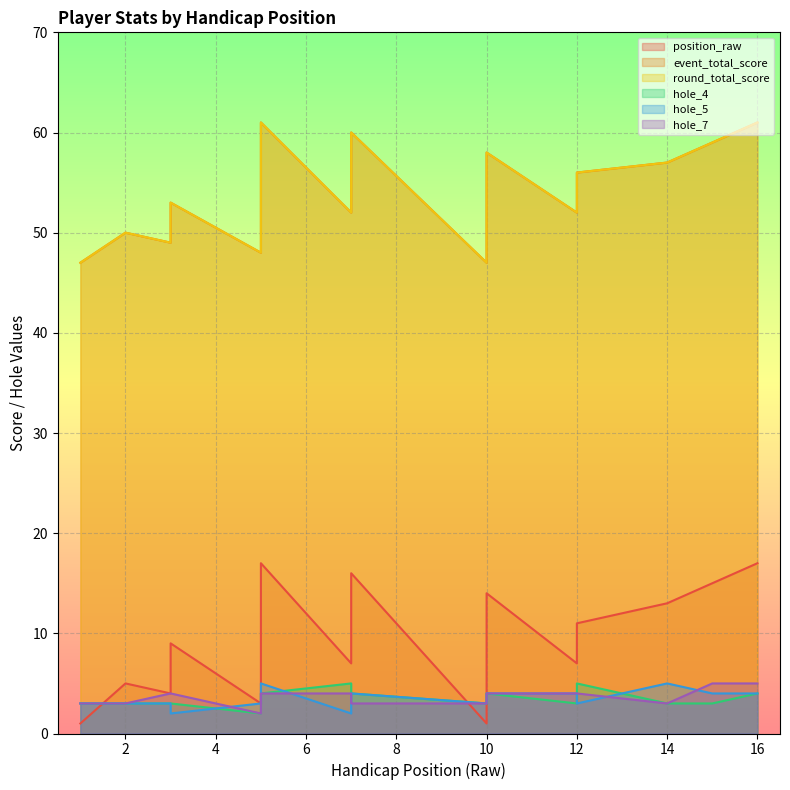

How many hole_4 values are between 3 and 4?

12